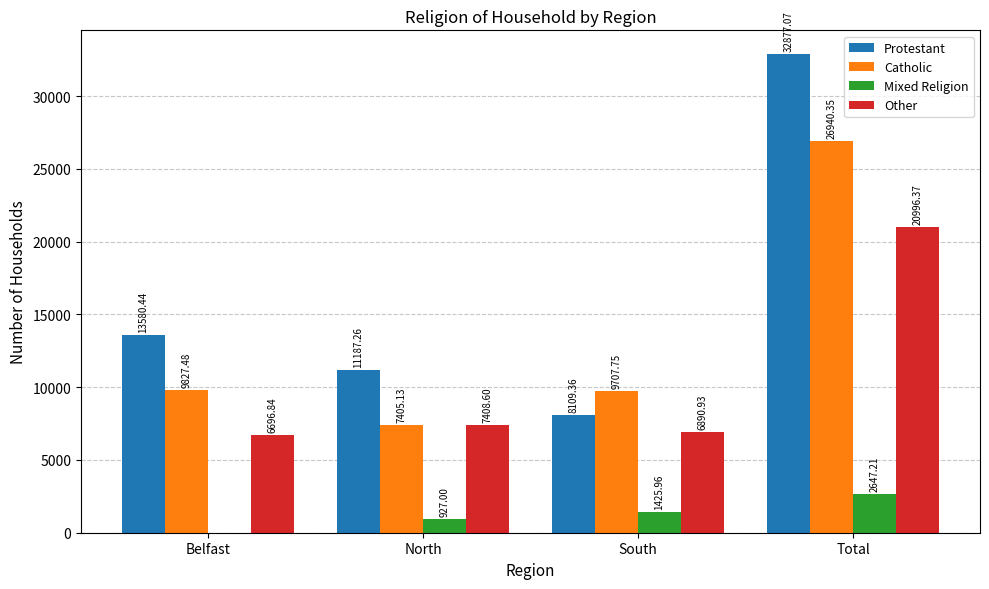

At which label does Mixed Religion first exceed 1425?

South